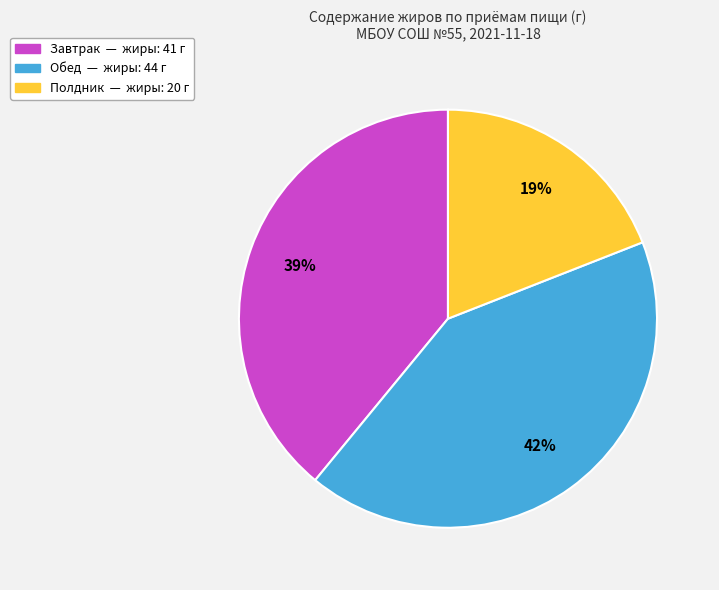

To the nearest percent, what is the difference between the largest and smallest slice percentages?

23%